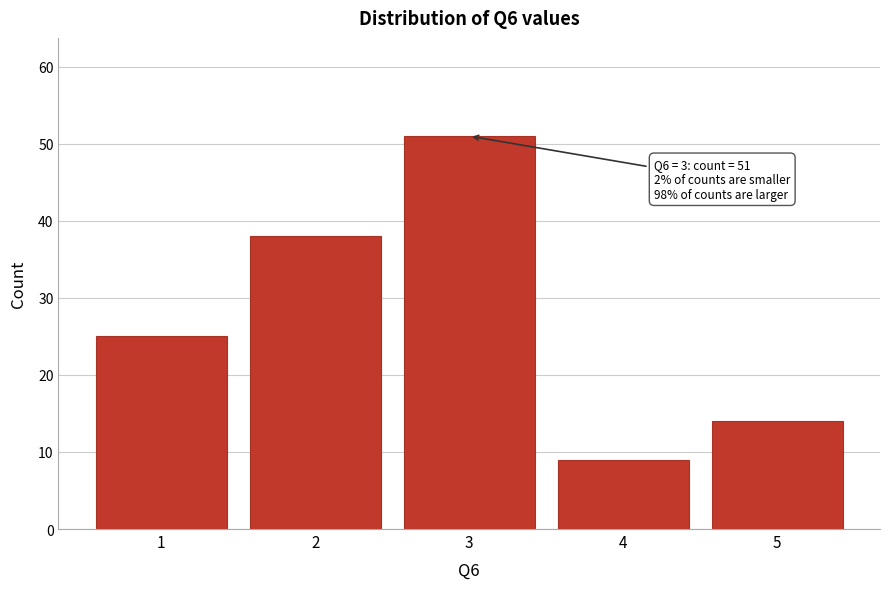

Reading left to right, transcribe all the data shown in this chart.

25	38	51	9	14